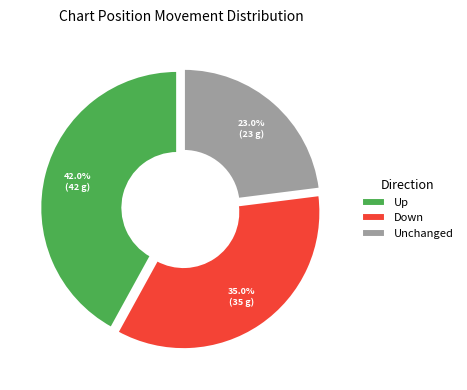

Is there a majority slice in this chart?

No